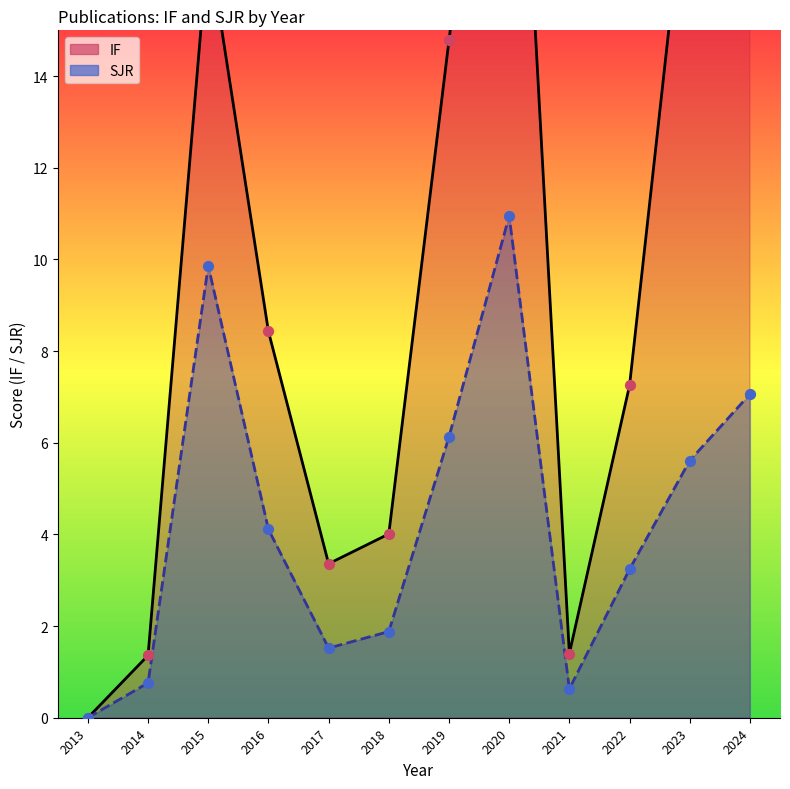

Which series has the largest total across all categories?

IF